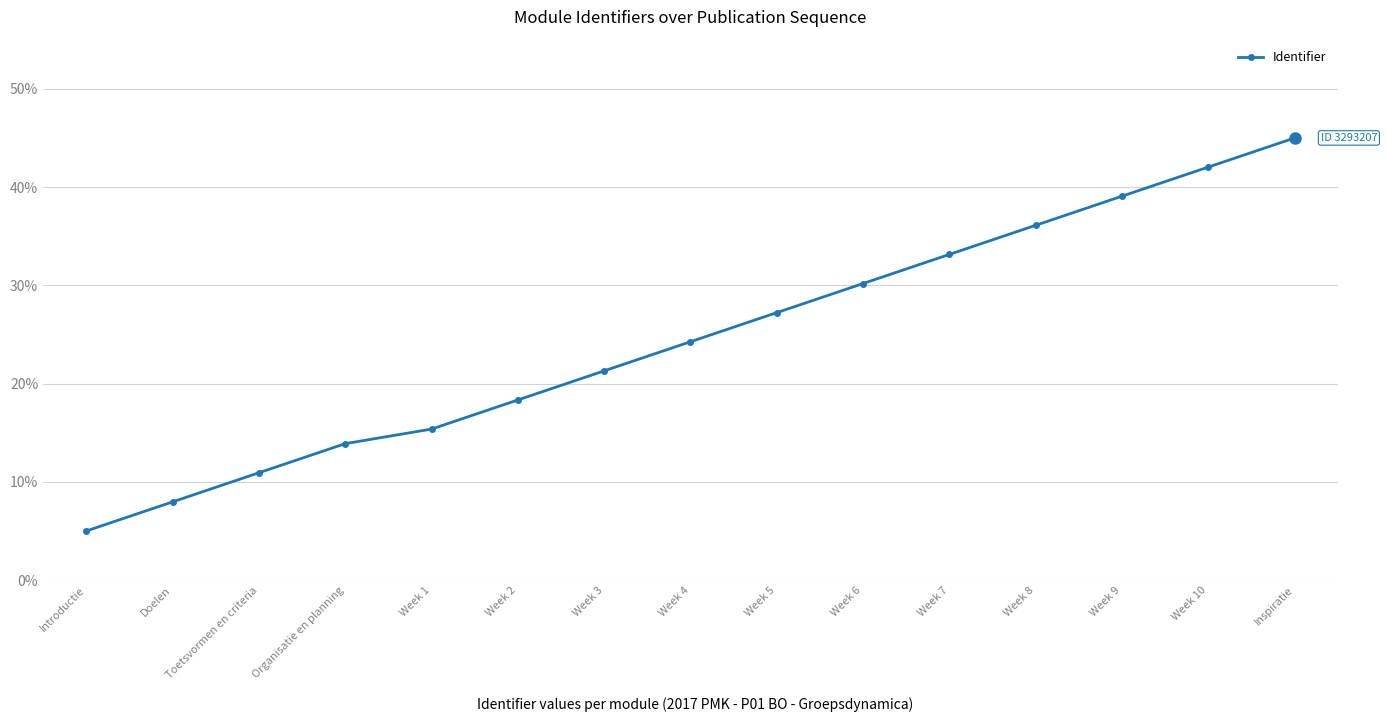

Reading left to right, transcribe all the data shown in this chart.

5.0	8.0	10.9	13.9	15.4	18.3	21.3	24.3	27.2	30.2	33.1	36.1	39.1	42.0	45.0